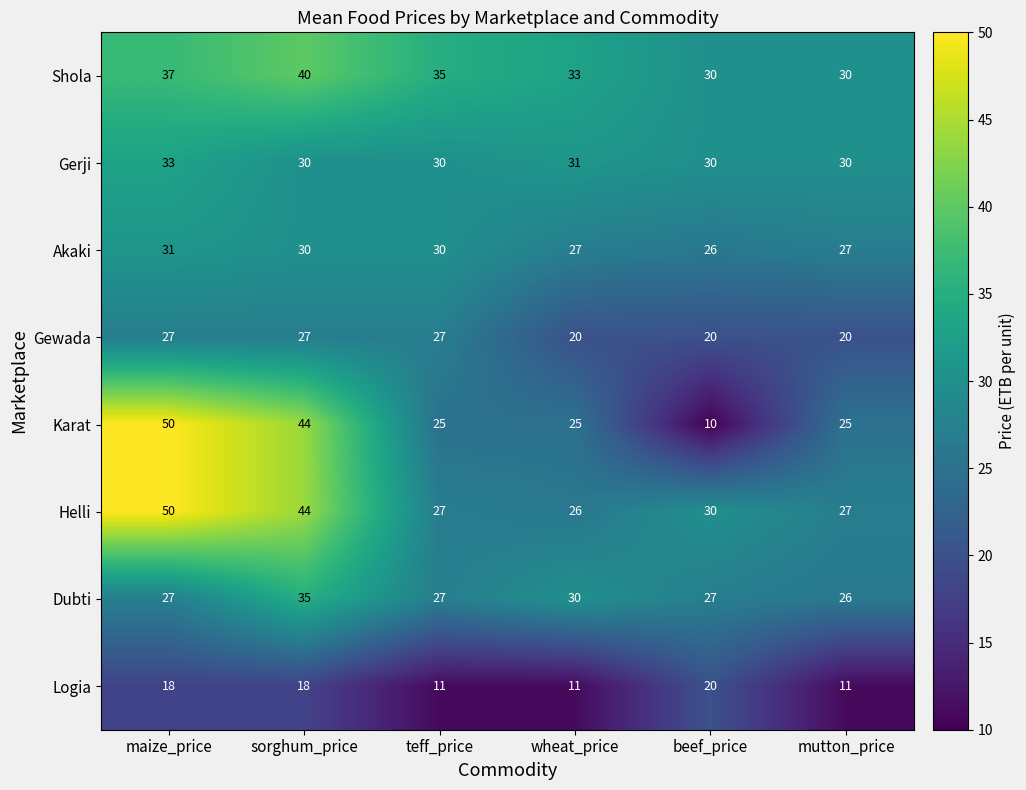

What is the difference between the Akaki values at wheat_price and maize_price?

4